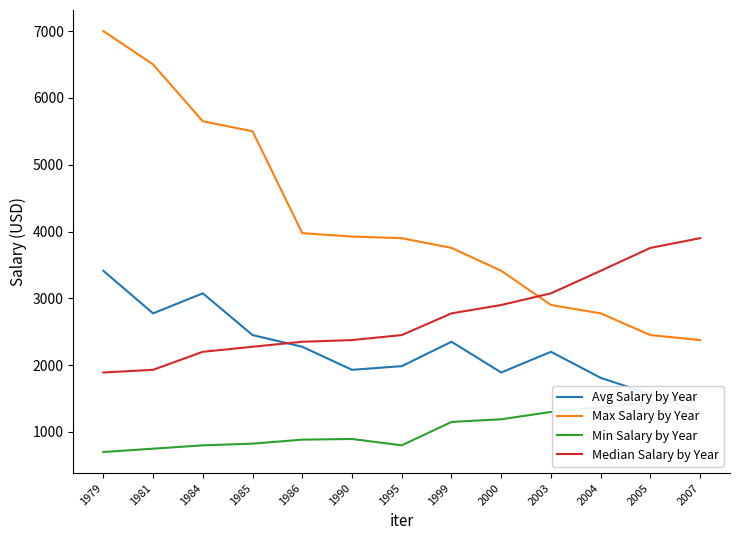

How many distinct data groups are displayed?

4